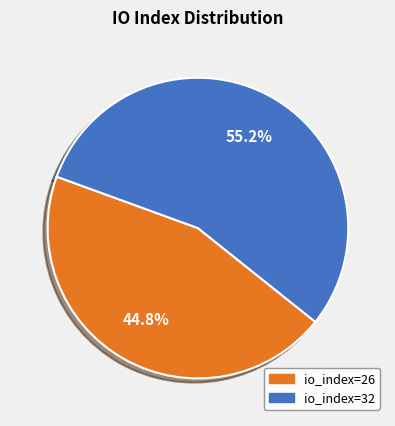

To the nearest percent, what is the difference between the io_index=32 and io_index=26 slice percentages?

10%